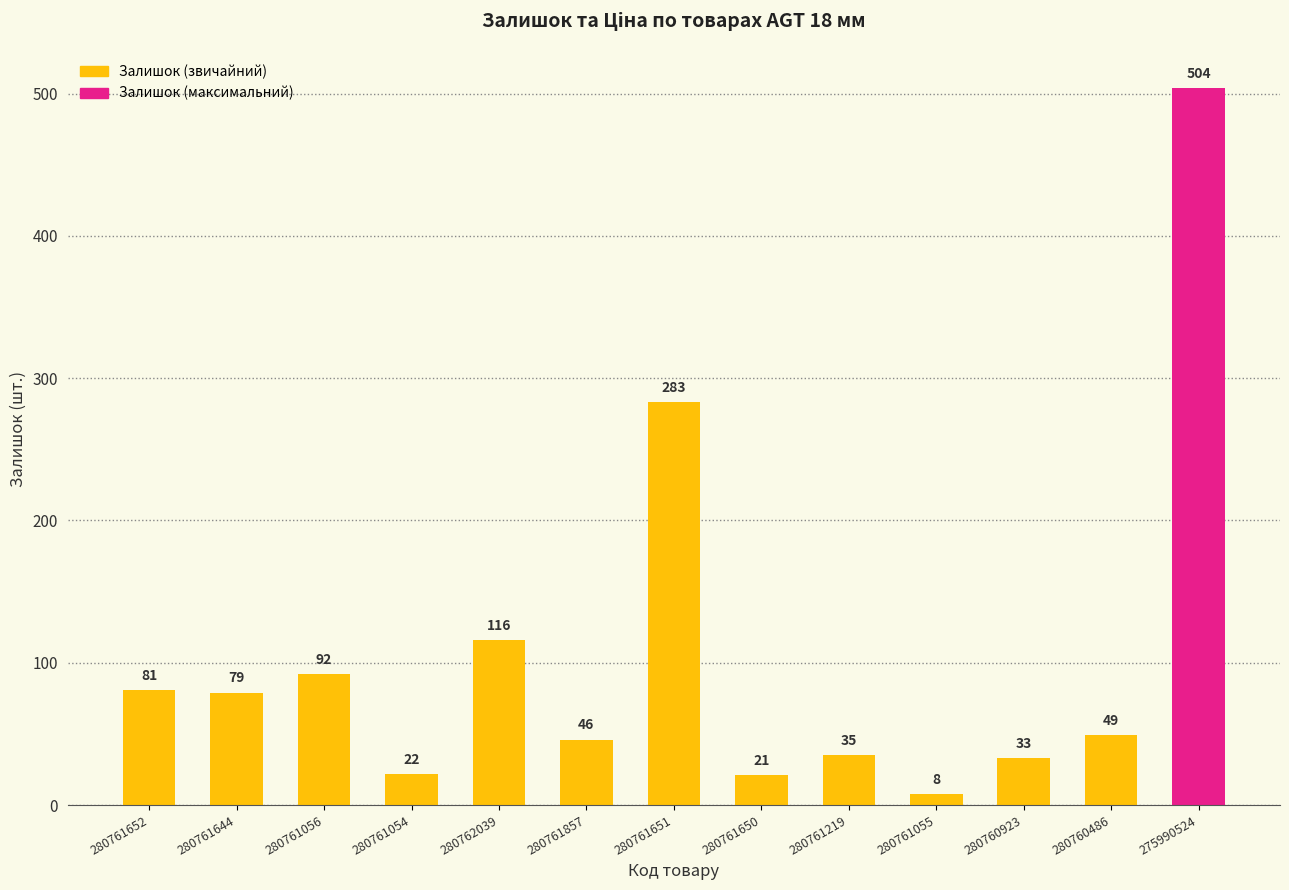

Rank the categories by value from lowest to highest.

280761055, 280761650, 280761054, 280760923, 280761219, 280761857, 280760486, 280761644, 280761652, 280761056, 280762039, 280761651, 275990524